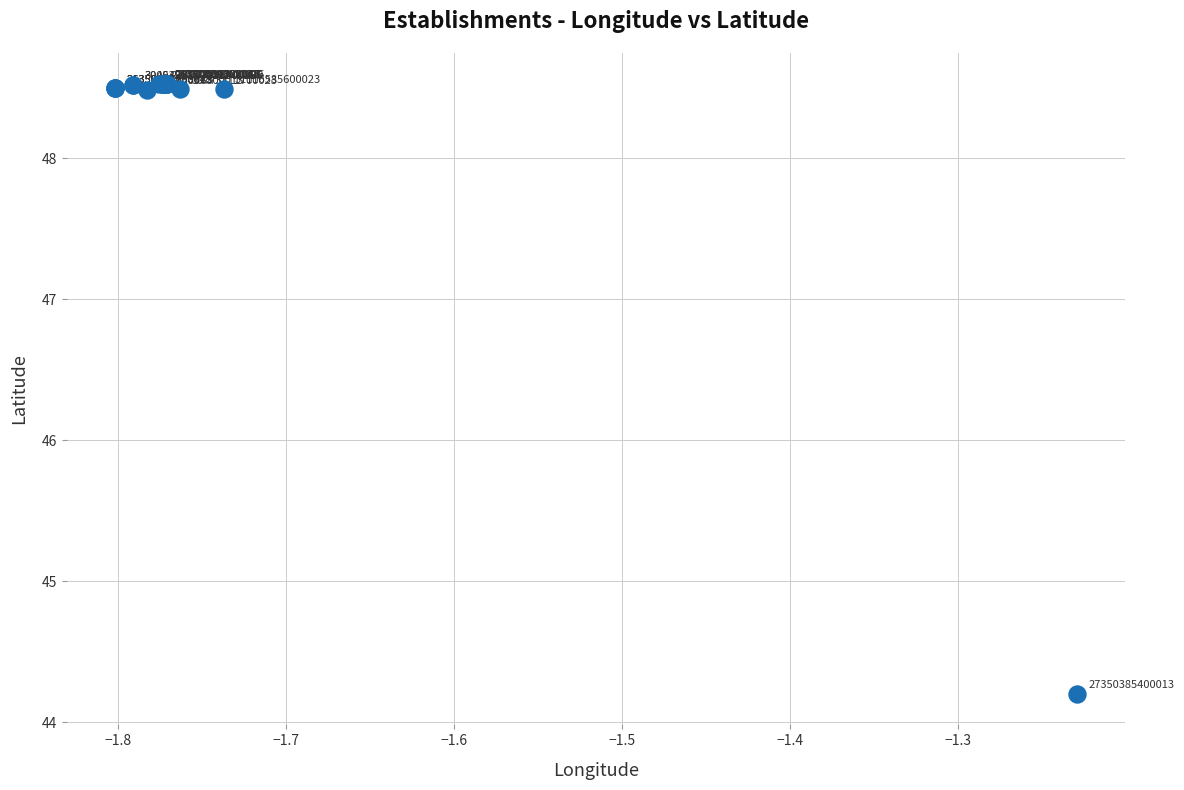

What Y value in the scatter plot is closest to 46?

44.2